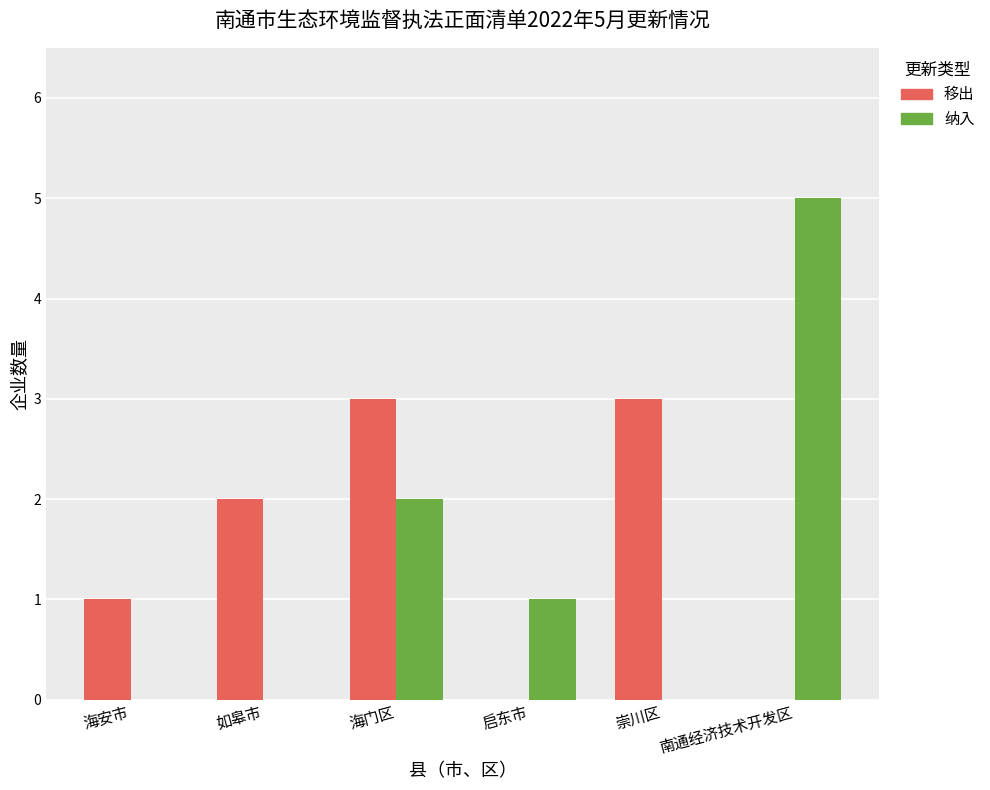

Count the number of data series in this chart.

2